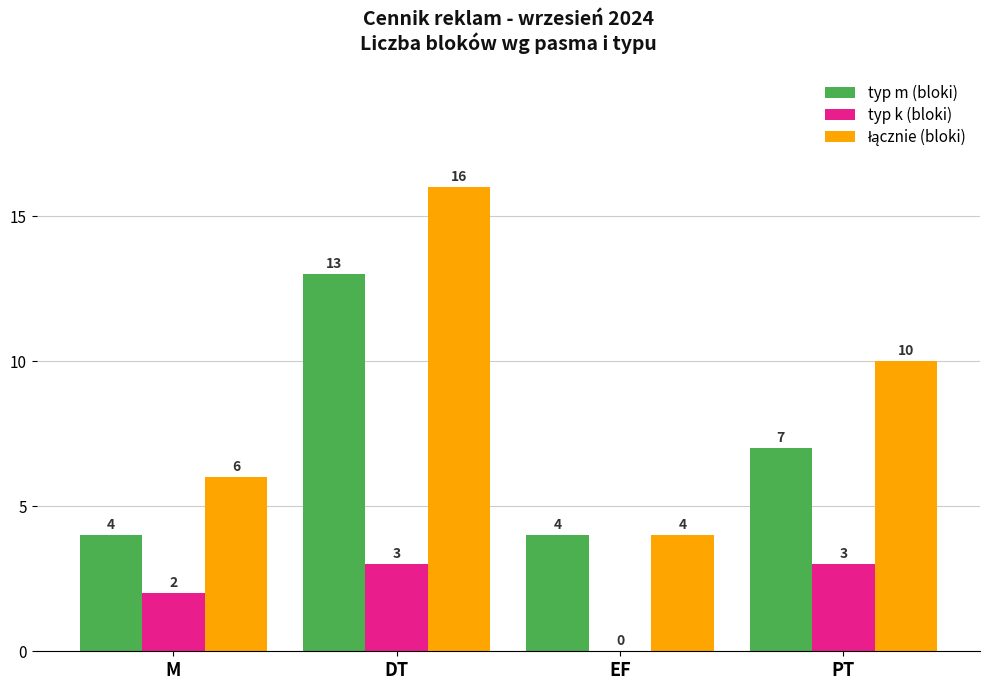

How many typ k (bloki) values are between 2 and 3?

3